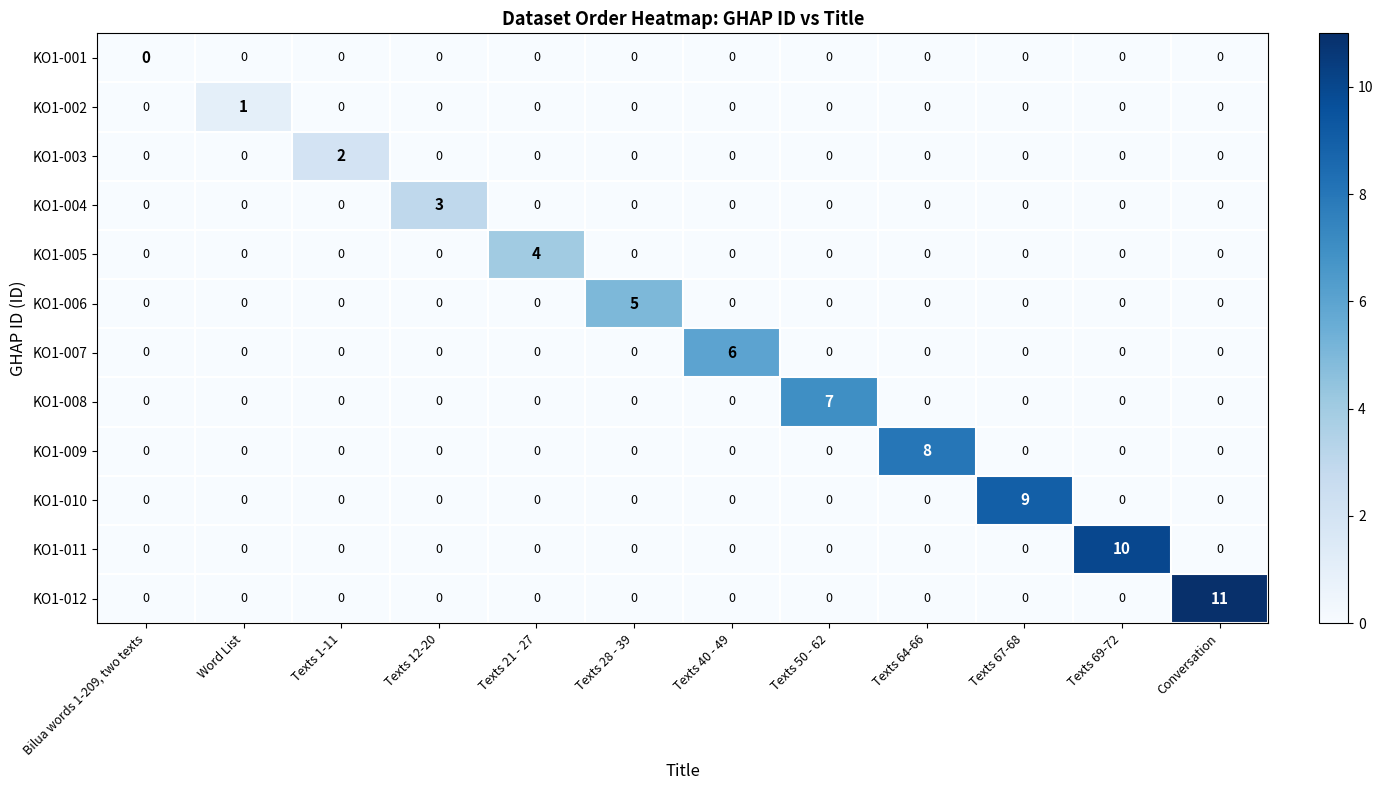

What is the greatest value displayed?

11